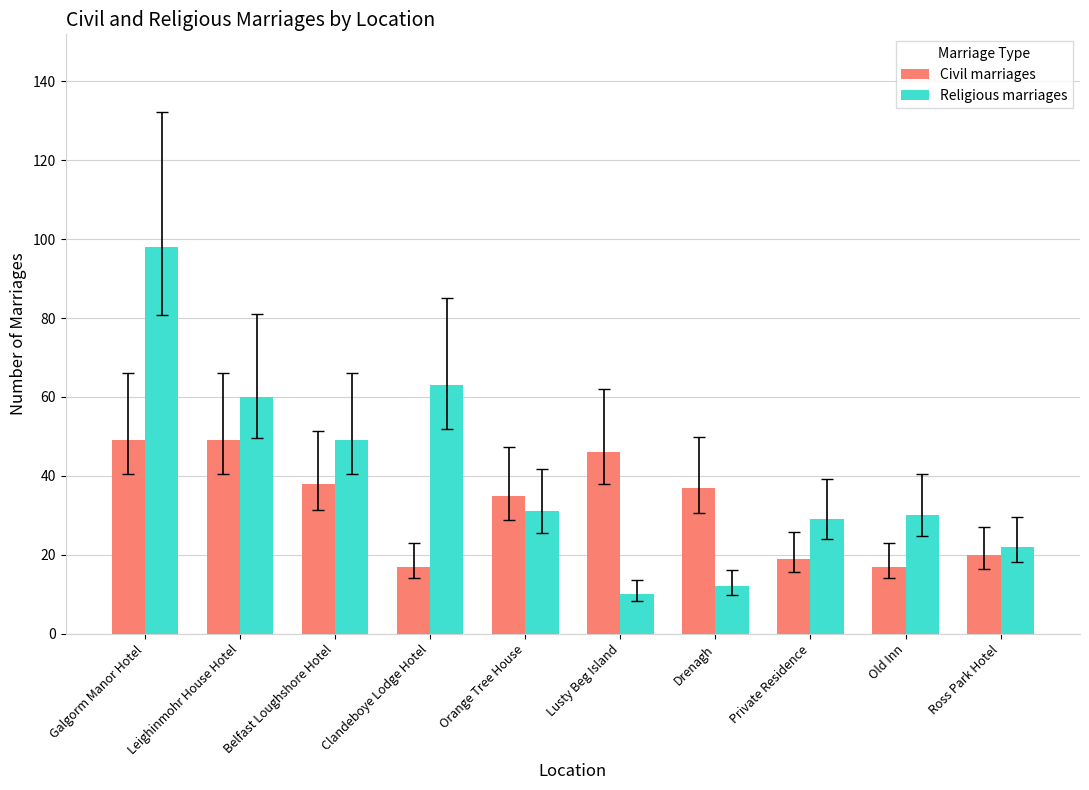

Which series has the largest range (max minus min)?

Religious marriages